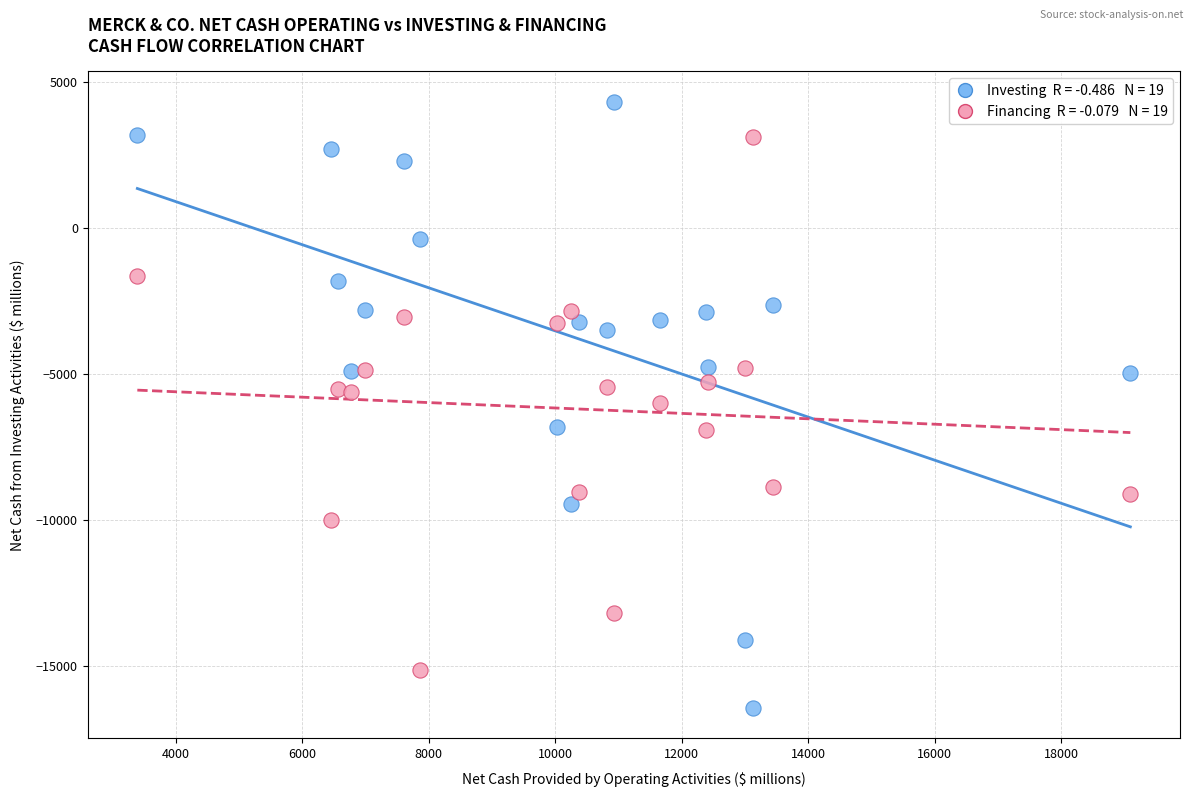

Across all data points, what is the range of Y values (max minus min)?

20735